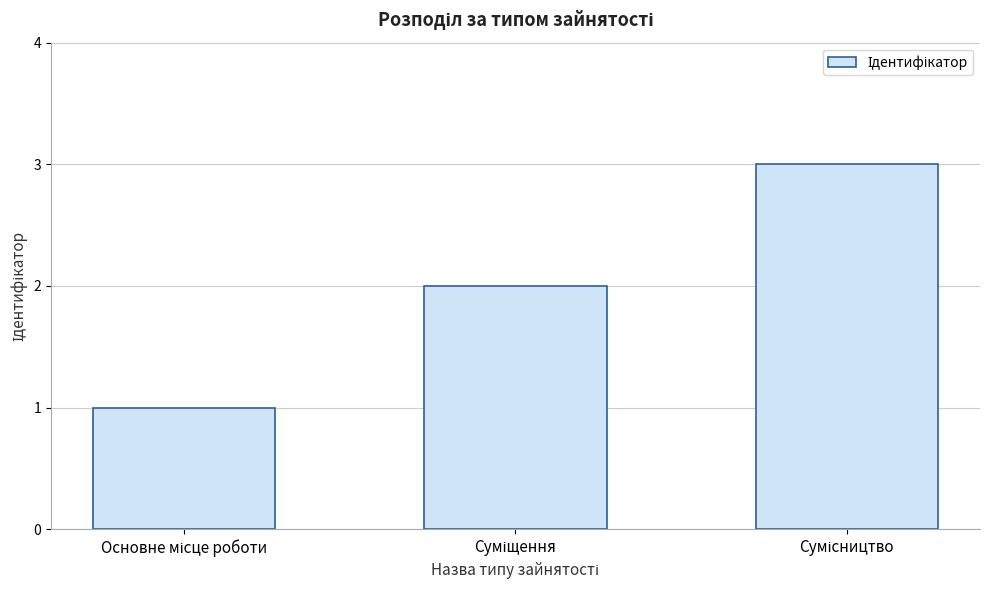

What is the sum of all values?

6